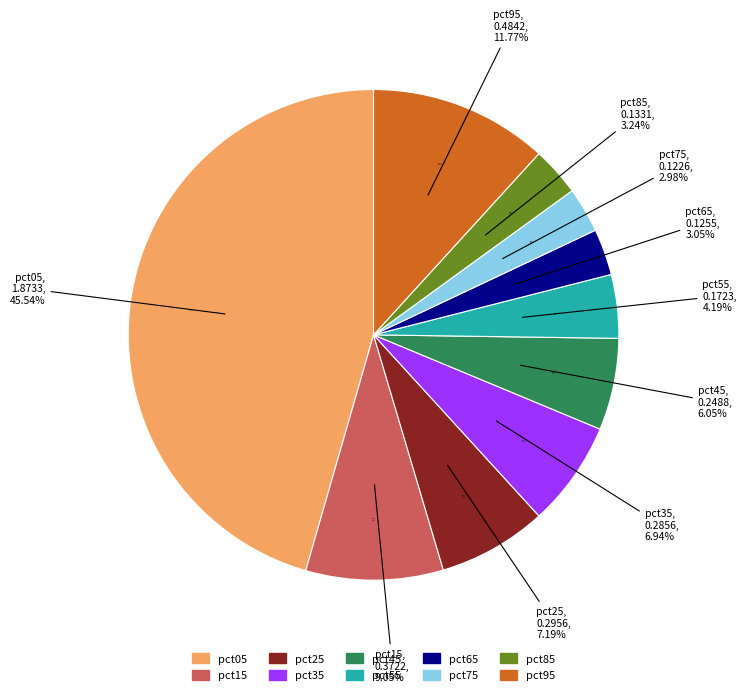

What percentage is NOT represented by pct85?

96.8%